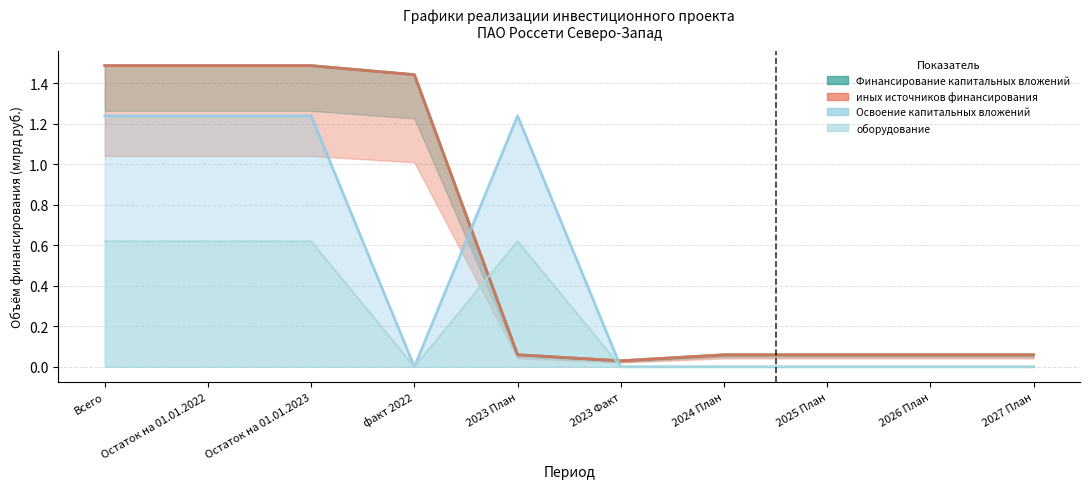

How many times do оборудование and иных источников финансирования cross each other?

2